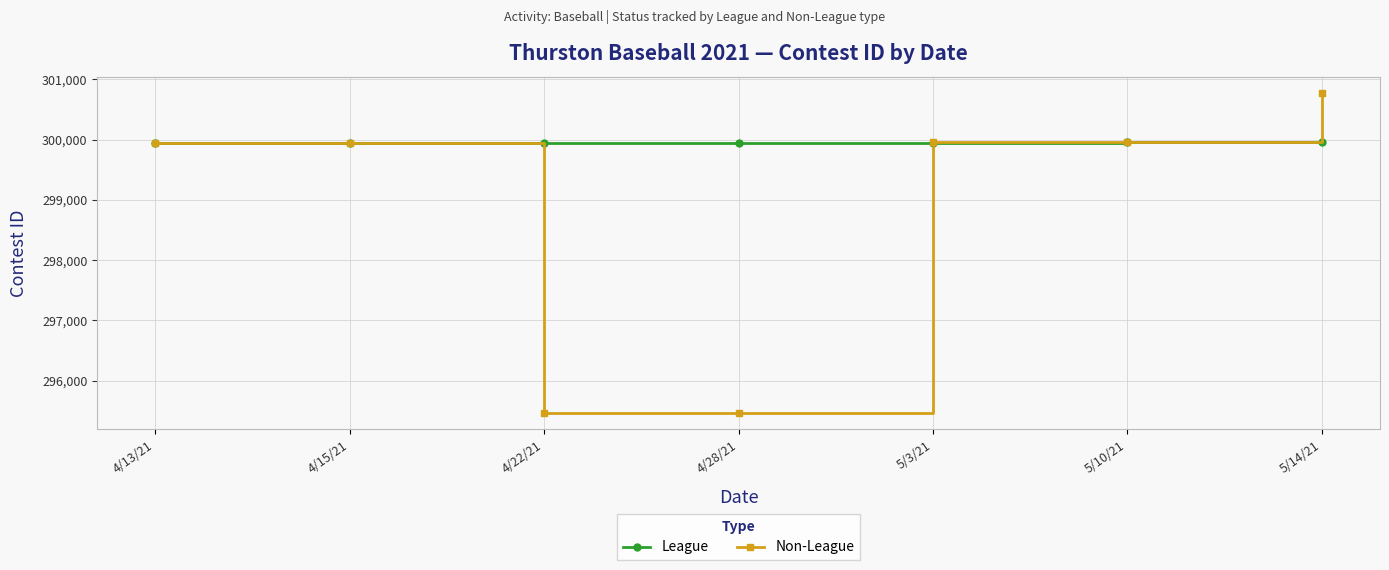

True or false: Non-League has more than 1 points higher than both neighbors.

False